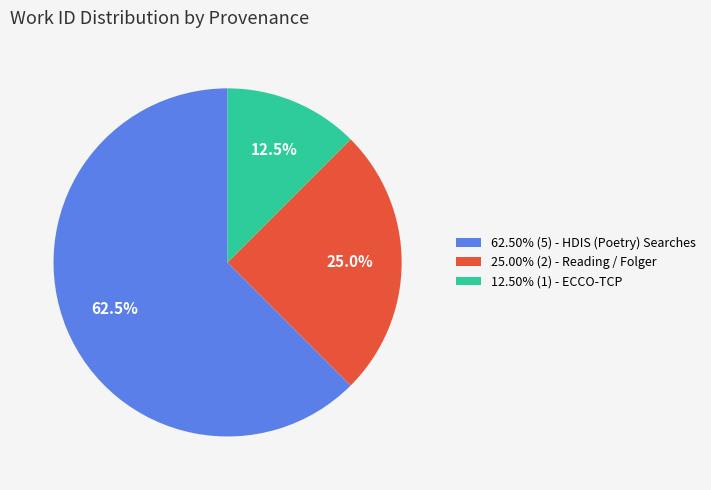

Approximately how many times larger is the value at 25.00% (2) - Reading / Folger compared to 62.50% (5) - HDIS (Poetry) Searches?

0.4